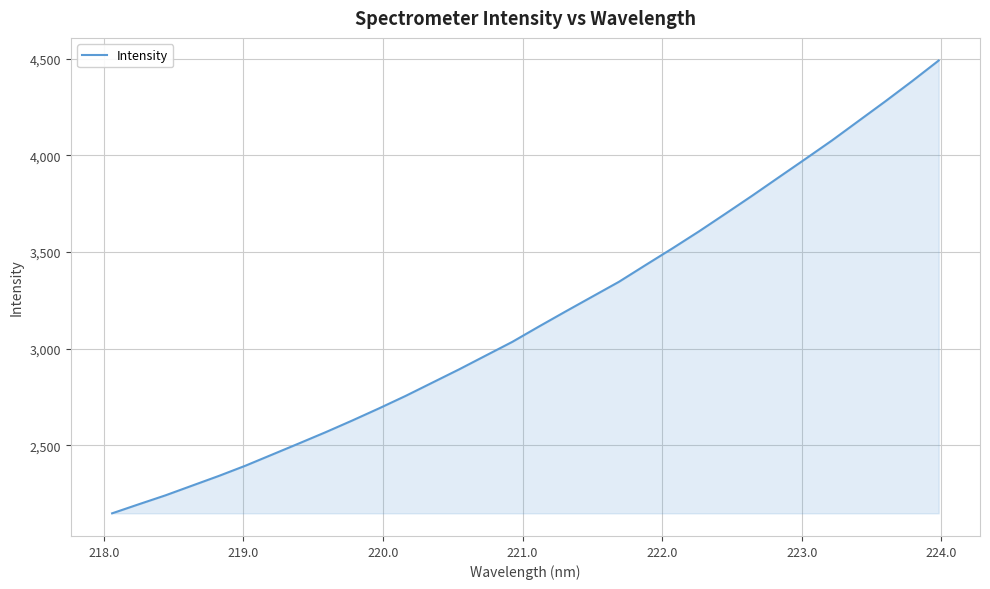

What is the average value?

3162.1